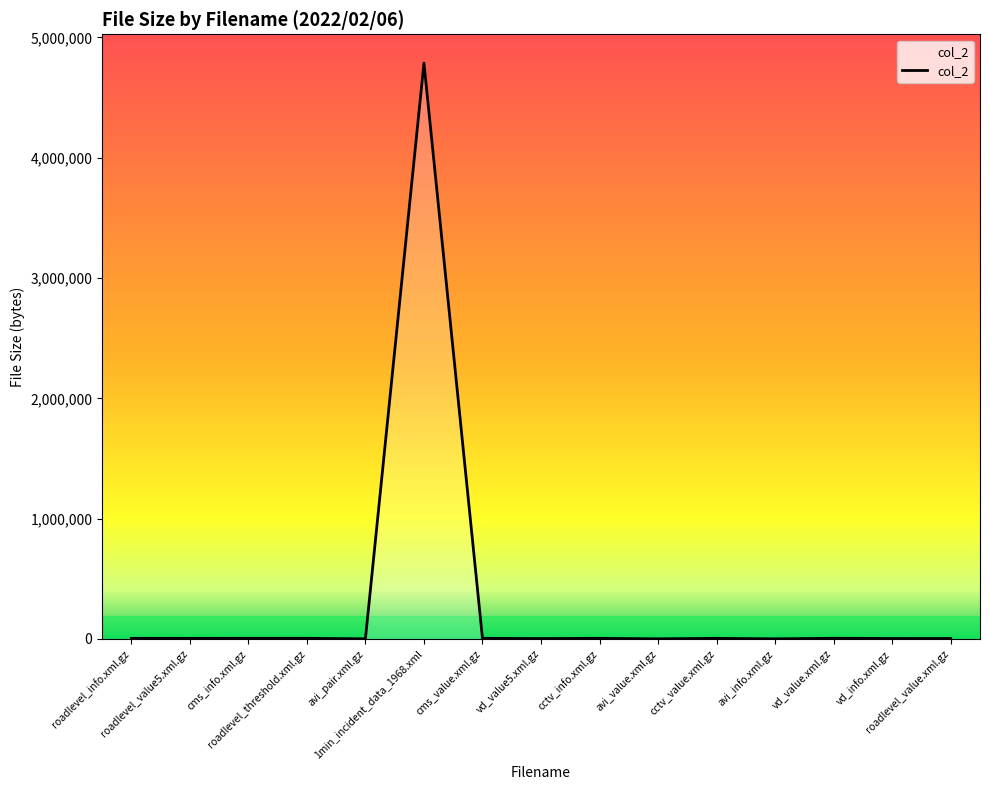

What is the difference between the maximum and minimum values?

4784847